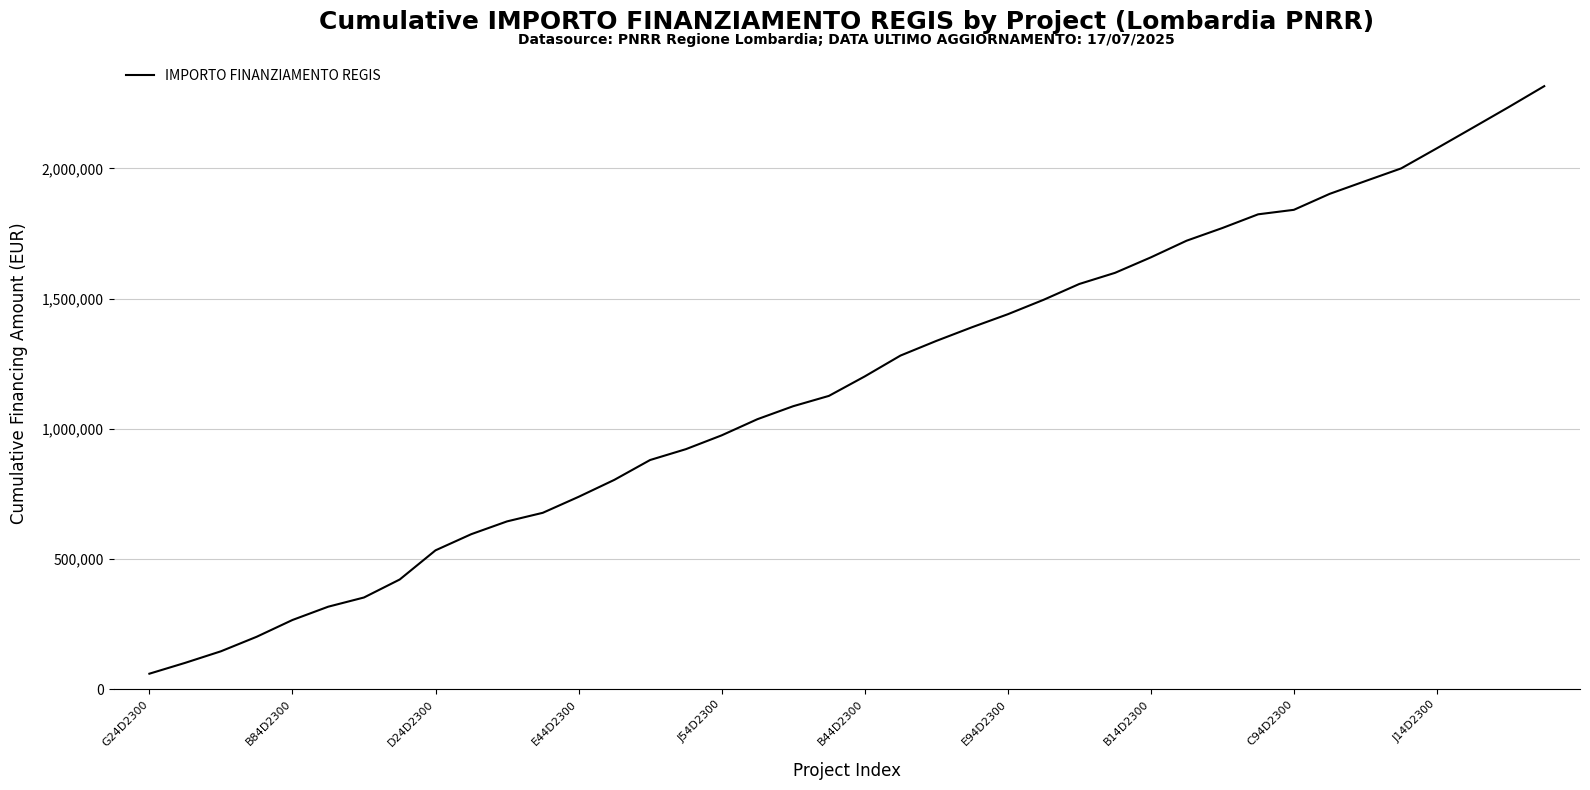

What is the greatest value displayed?

2315971.4